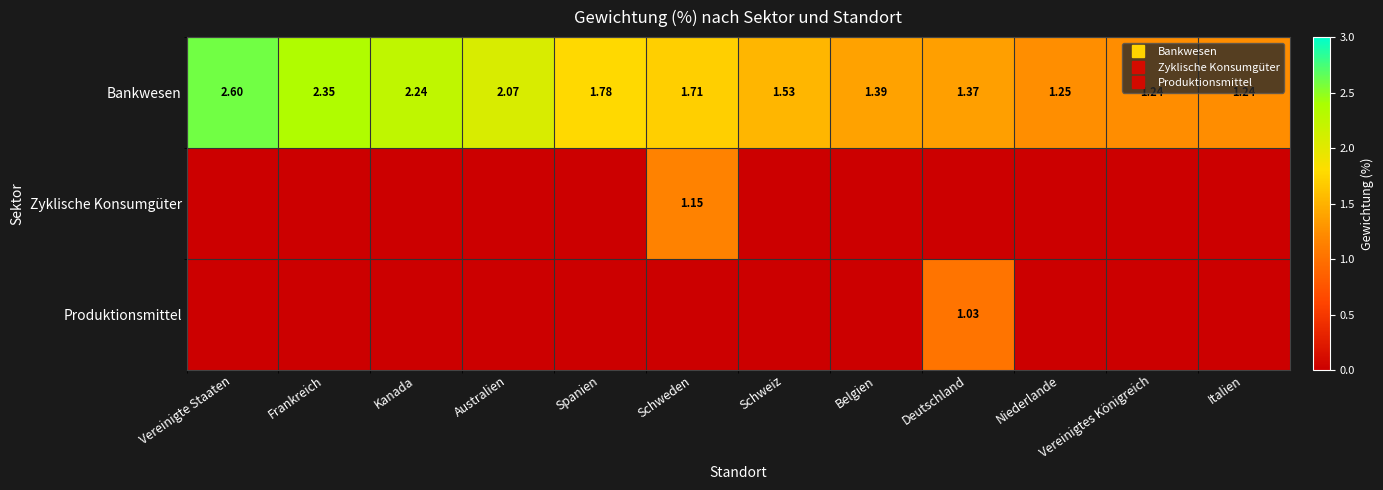

What is the minimum value for Bankwesen?

1.2